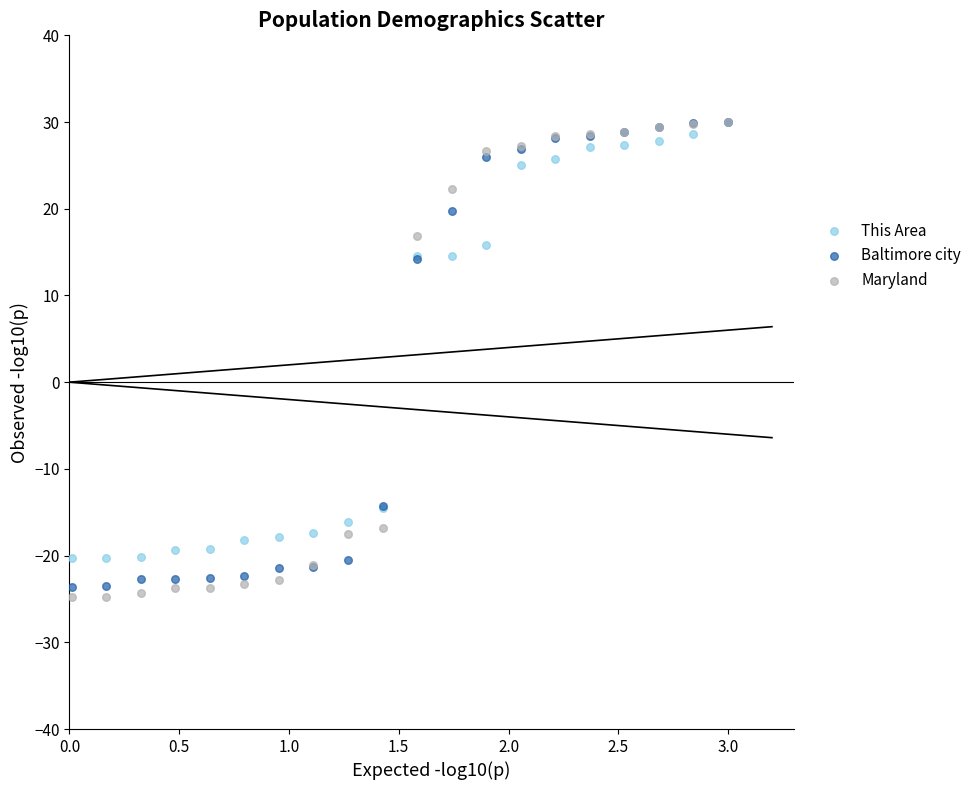

What are all the series names shown in the legend?

This Area, Baltimore city, Maryland